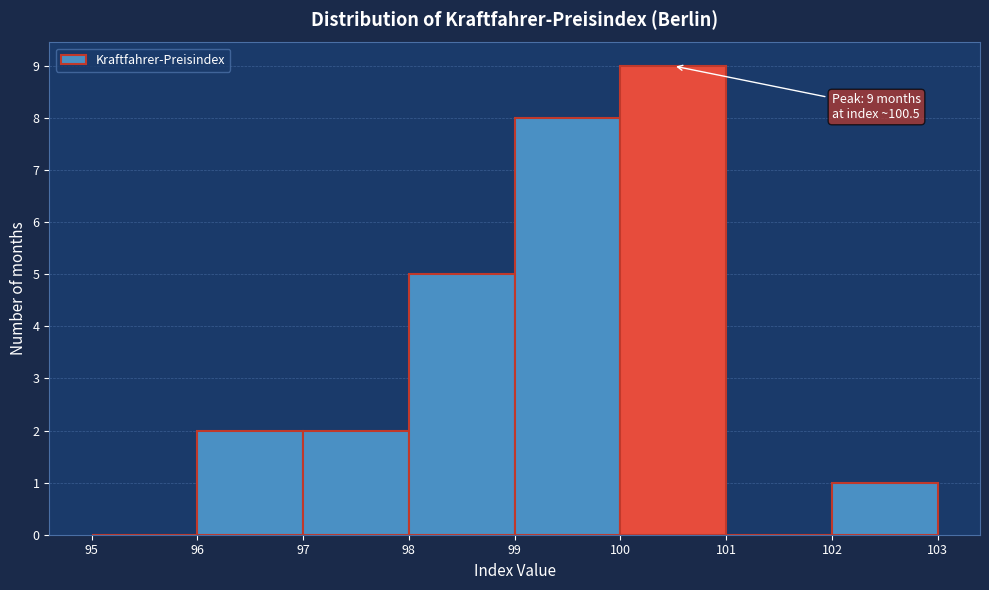

Which range on the x-axis has the tallest bar?

100 to 101